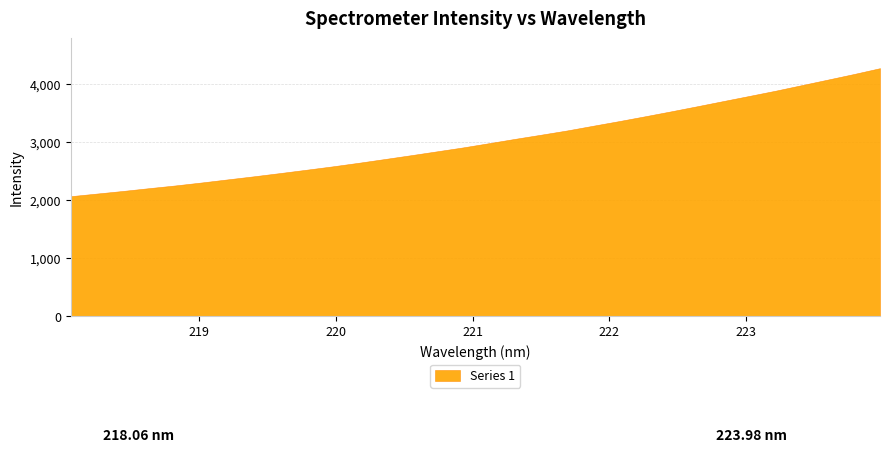

What is the label of the 8th point from the right?

222.6447